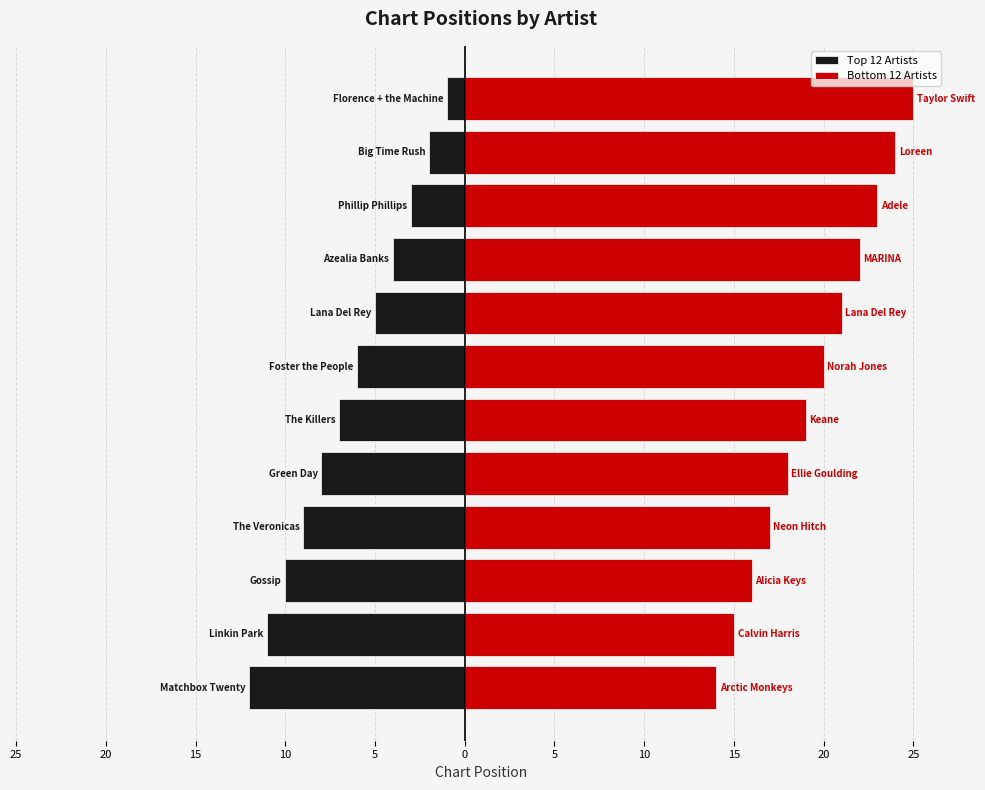

At which category is the sum across all series the highest?

11